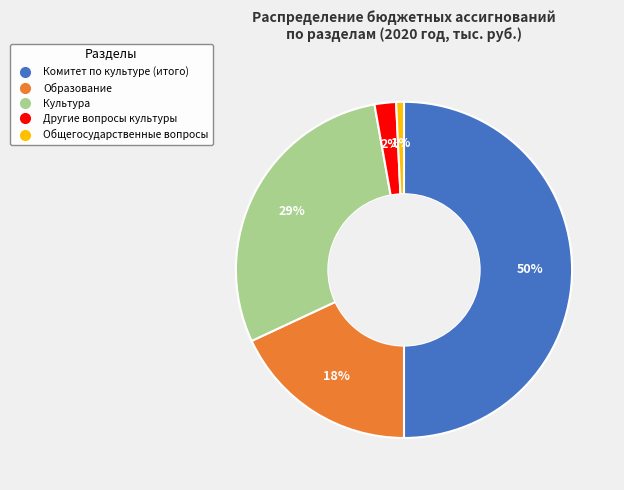

To the nearest percent, what is the difference between the largest and smallest slice percentages?

49%